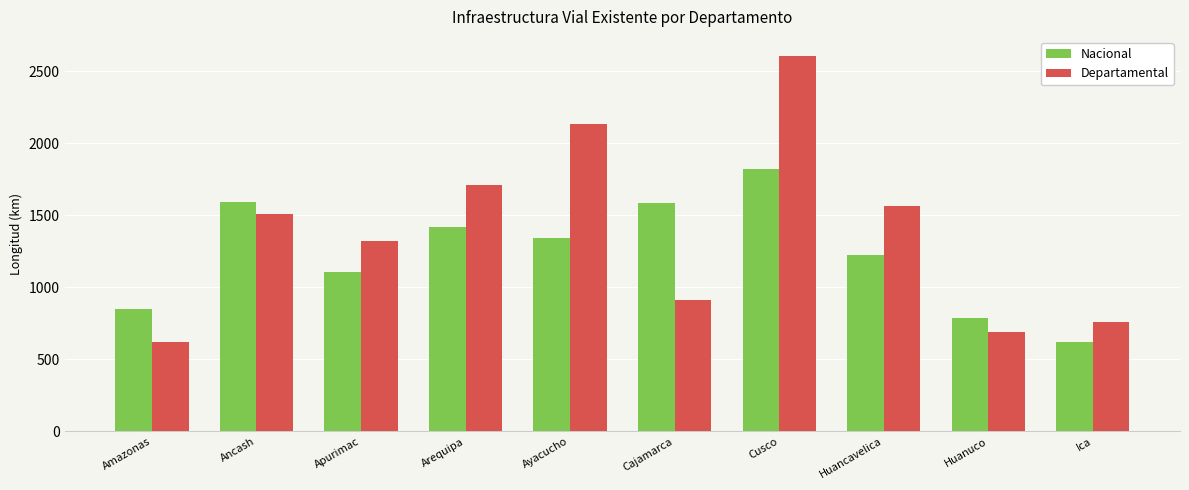

Where is Nacional nearest to the value 1222?

Huancavelica